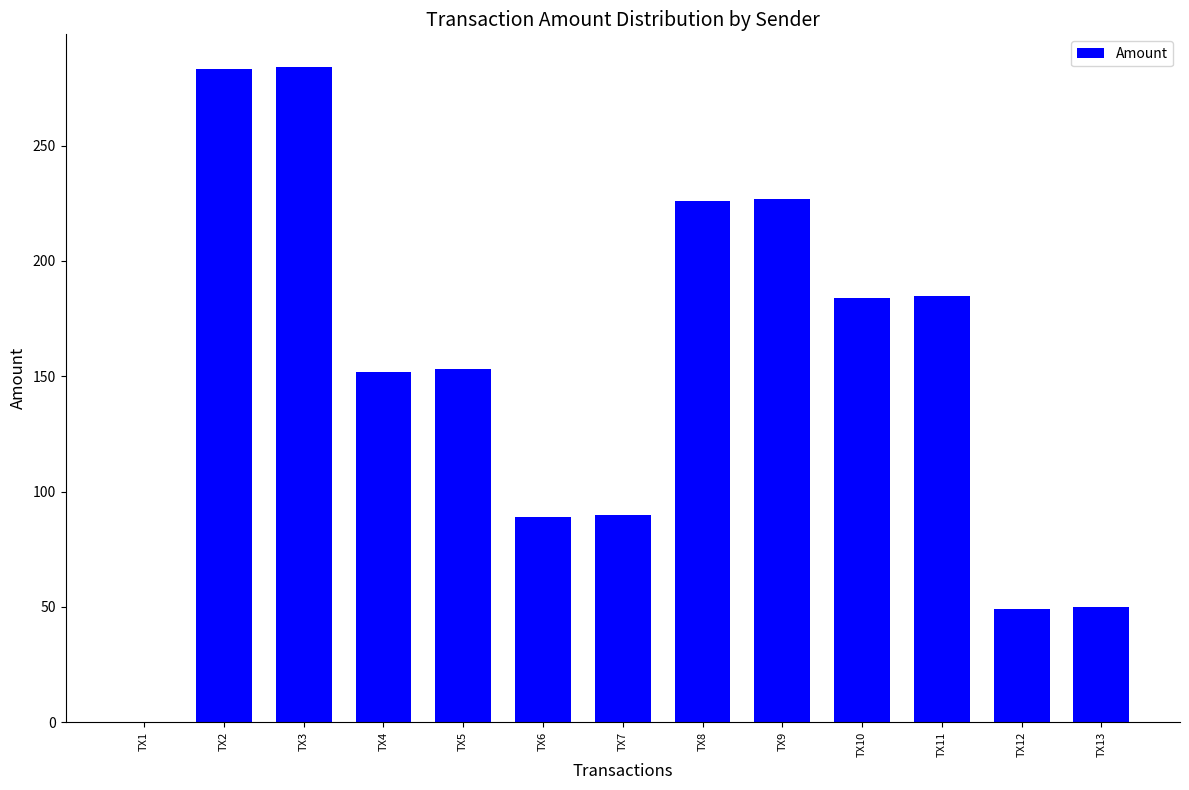

What is the sum of all values?

1972